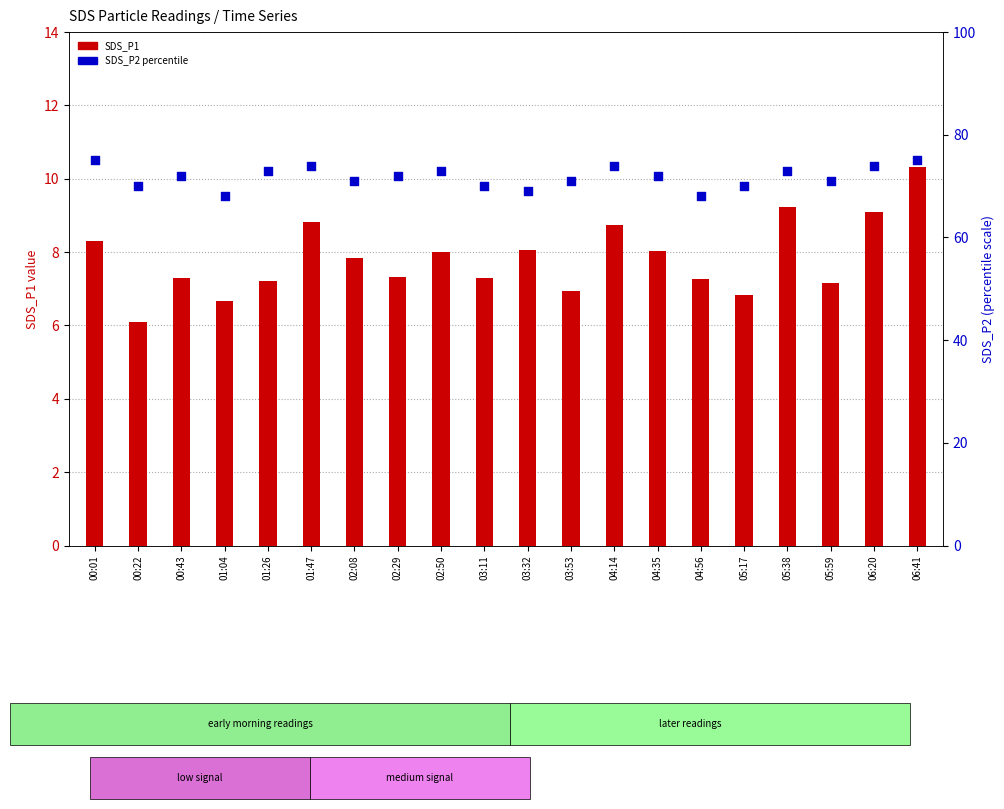

Which series reaches the minimum Y coordinate?

SDS_P1